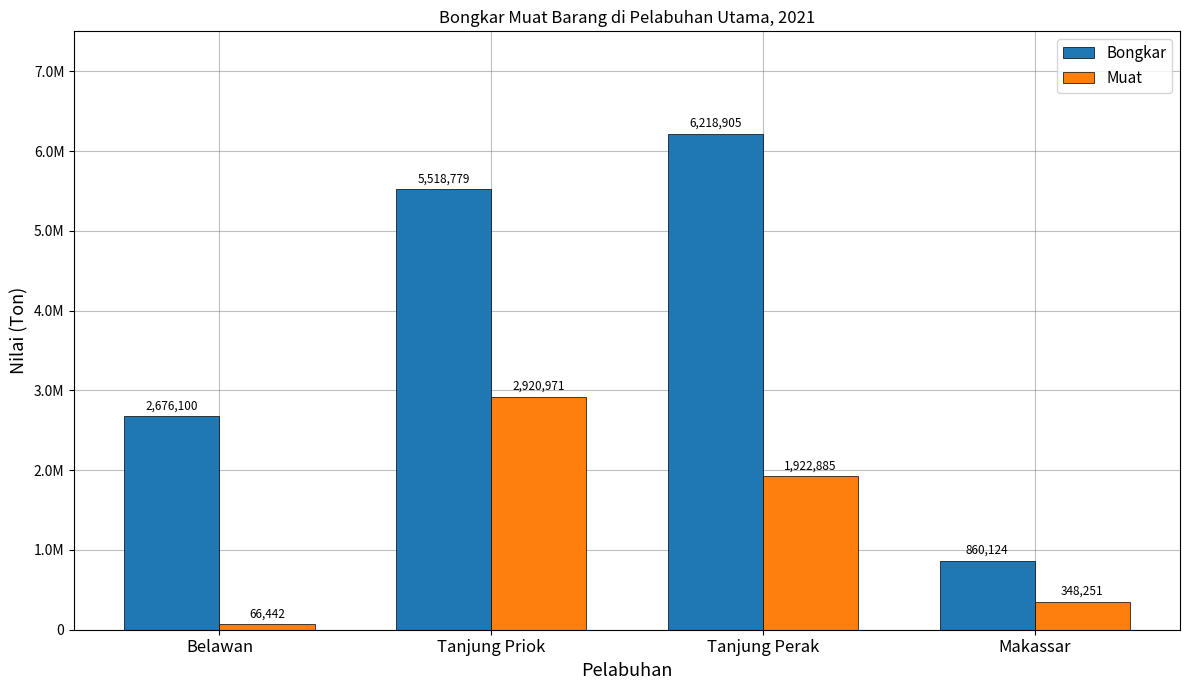

Are the bars horizontal?

No